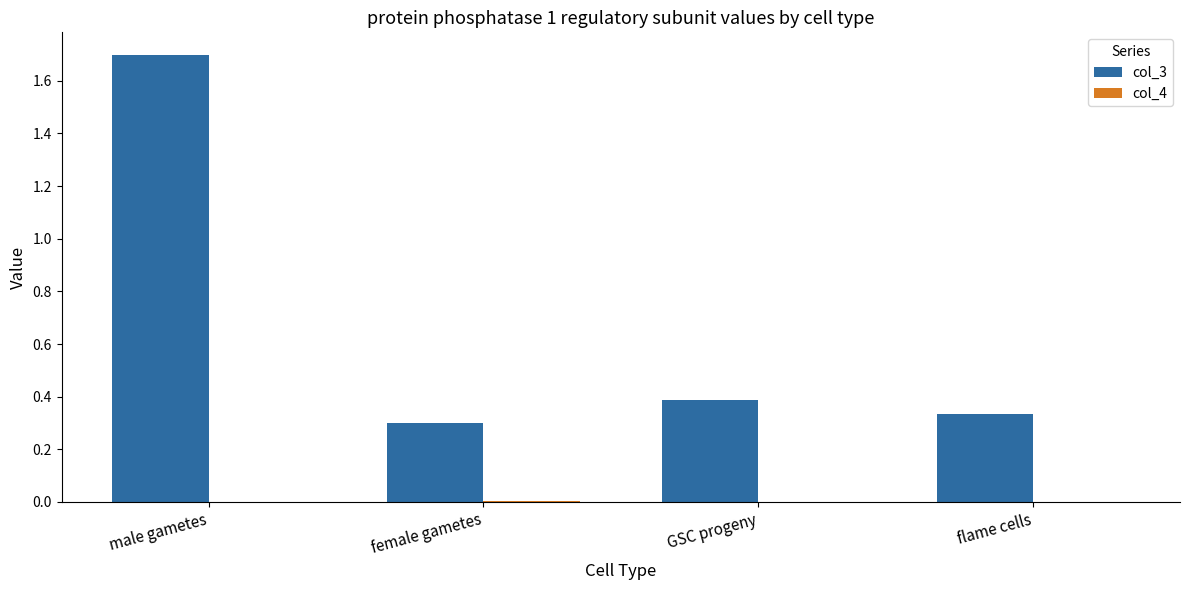

At which category is the sum across all series the highest?

male gametes